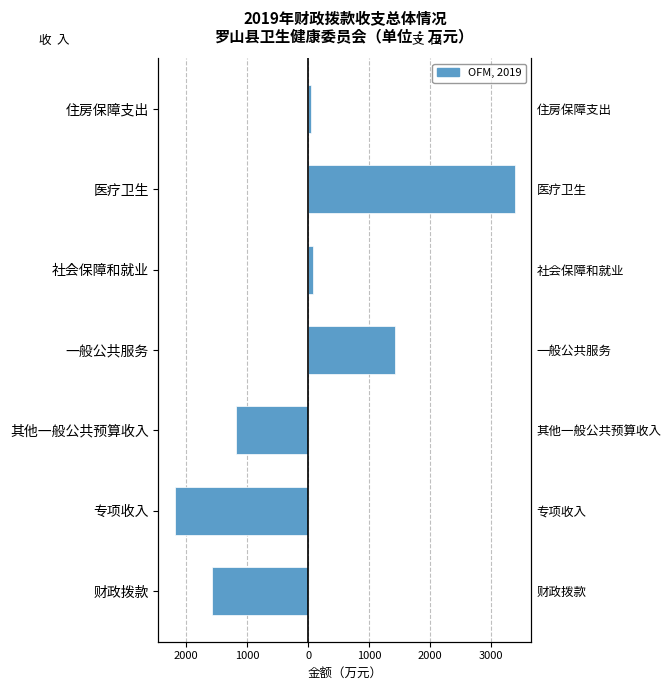

What is the spread (max minus min) of values at 专项收入?

2172.6